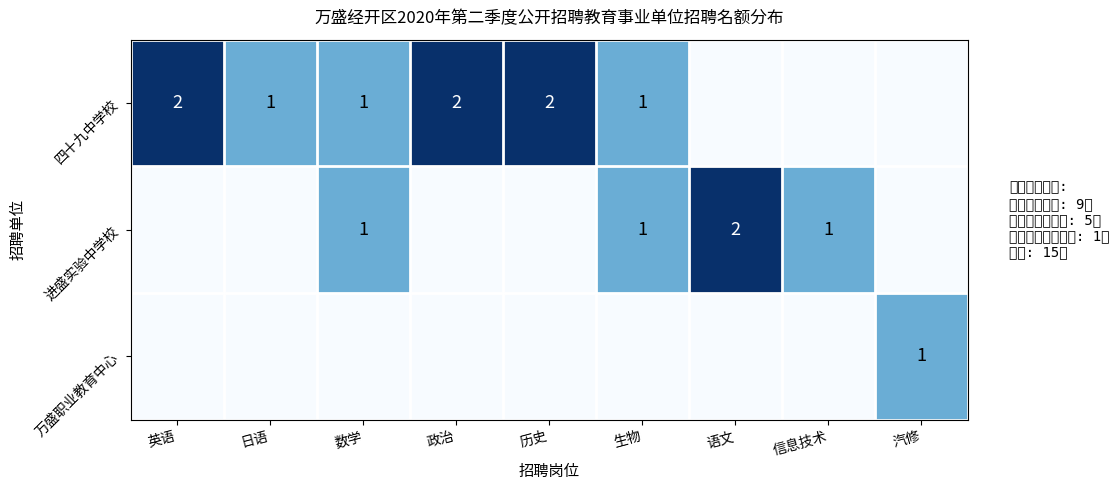

The value of 四十九中学校 at 日语 is 1. True or false?

True